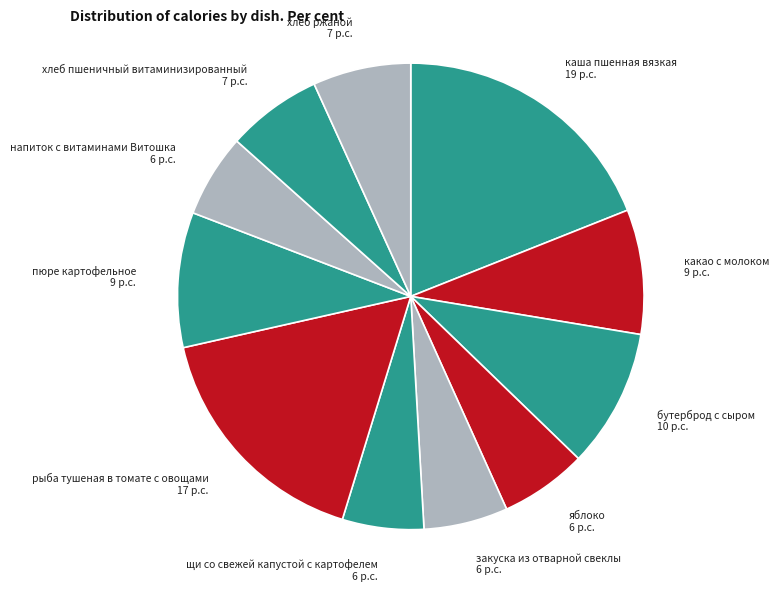

Does хлеб пшеничный витаминизированный account for over 50% of the chart?

No